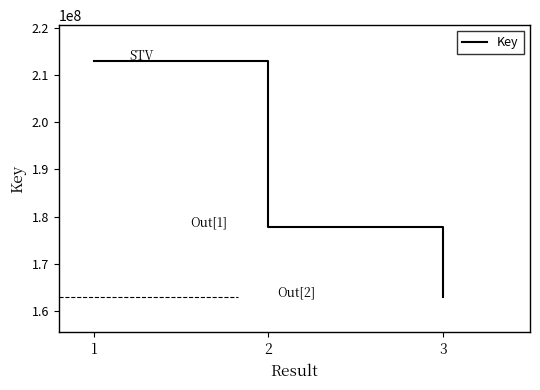

Which label corresponds to the smallest value in the chart?

3